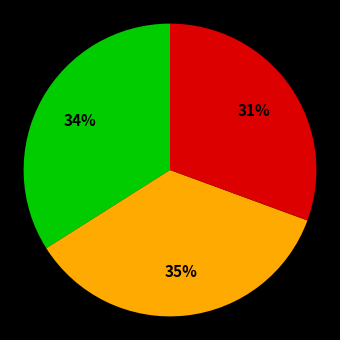

To the nearest percent, what is the average slice percentage?

33%